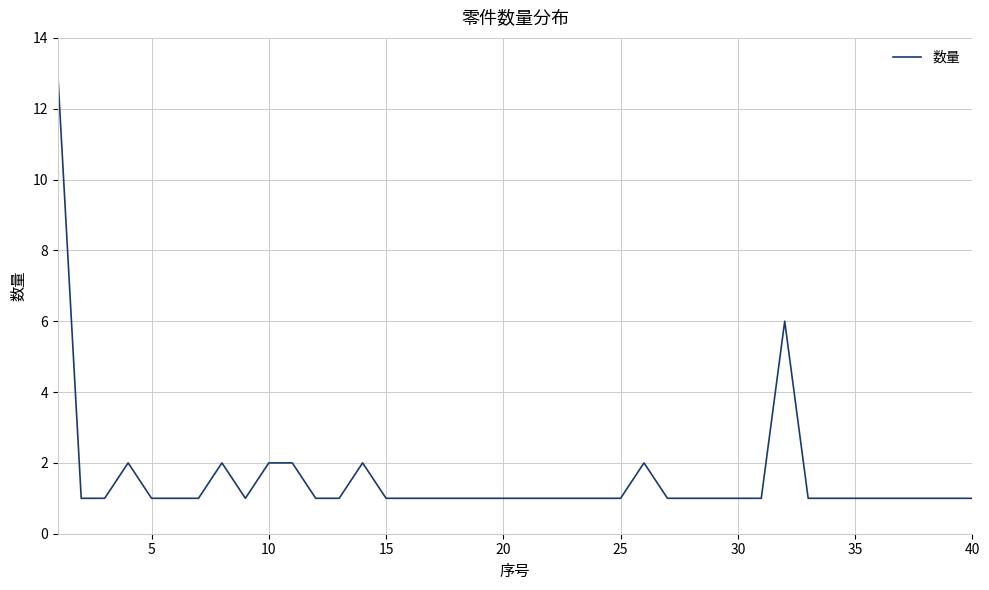

What is the maximum value shown in the chart?

13